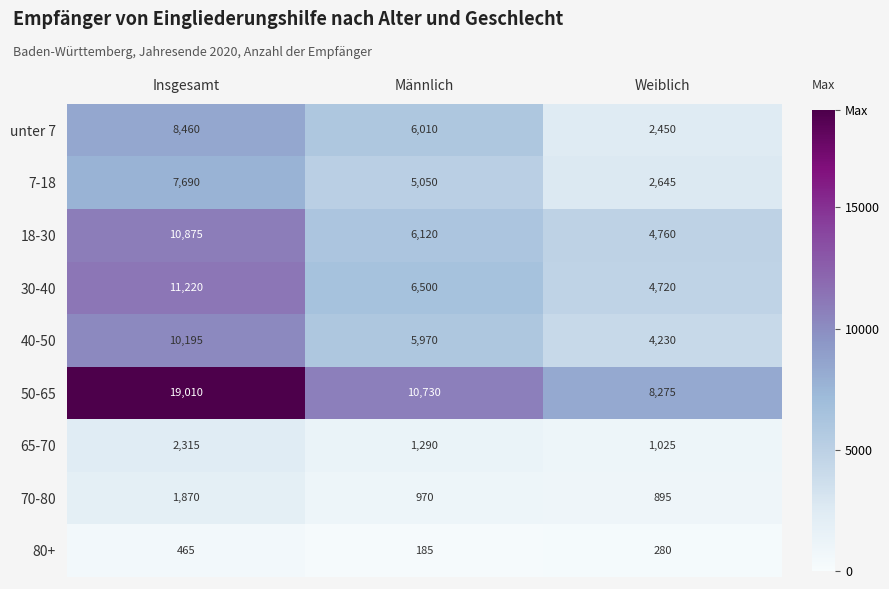

How many categories are shown in the chart?

3